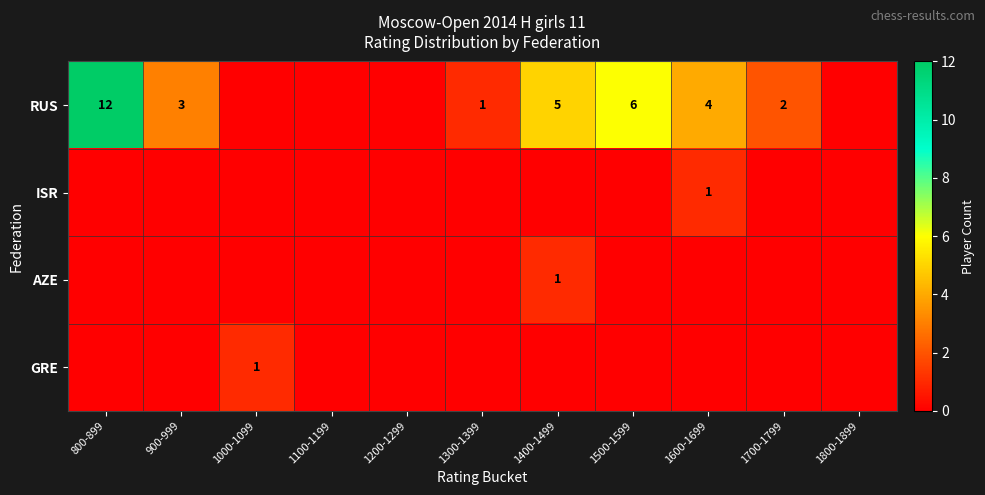

Count the number of data series in this chart.

4